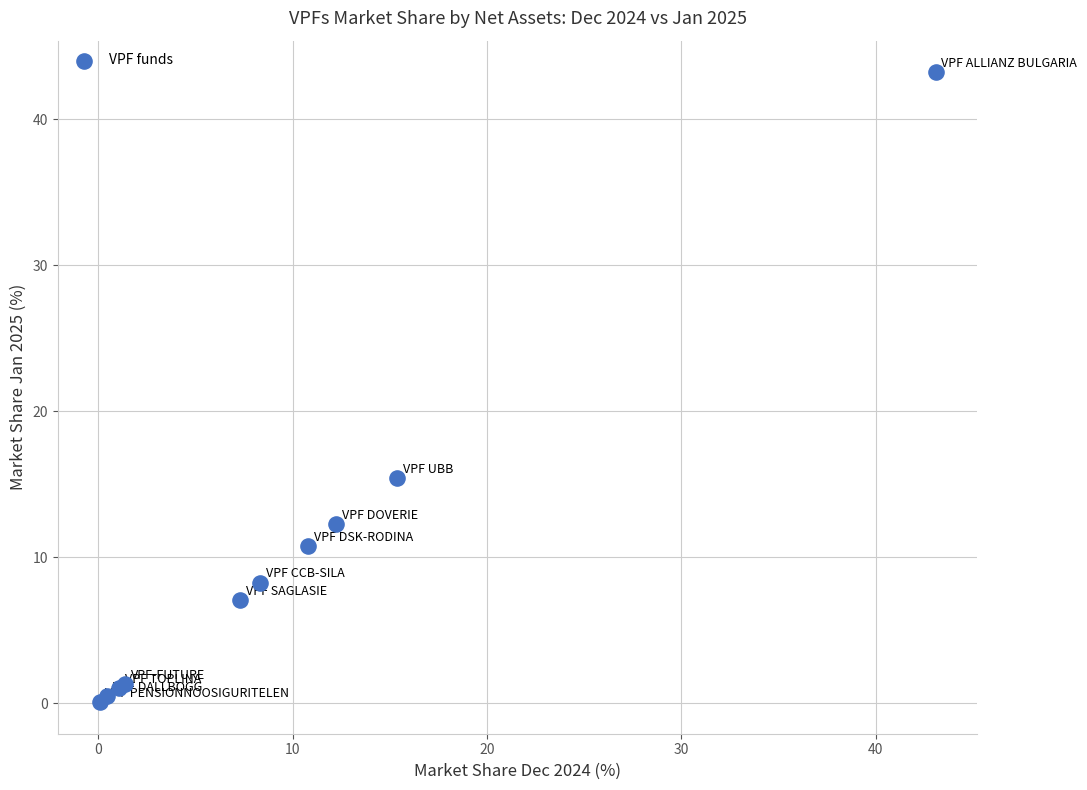

What Y value in the scatter plot is closest to 21?

15.4